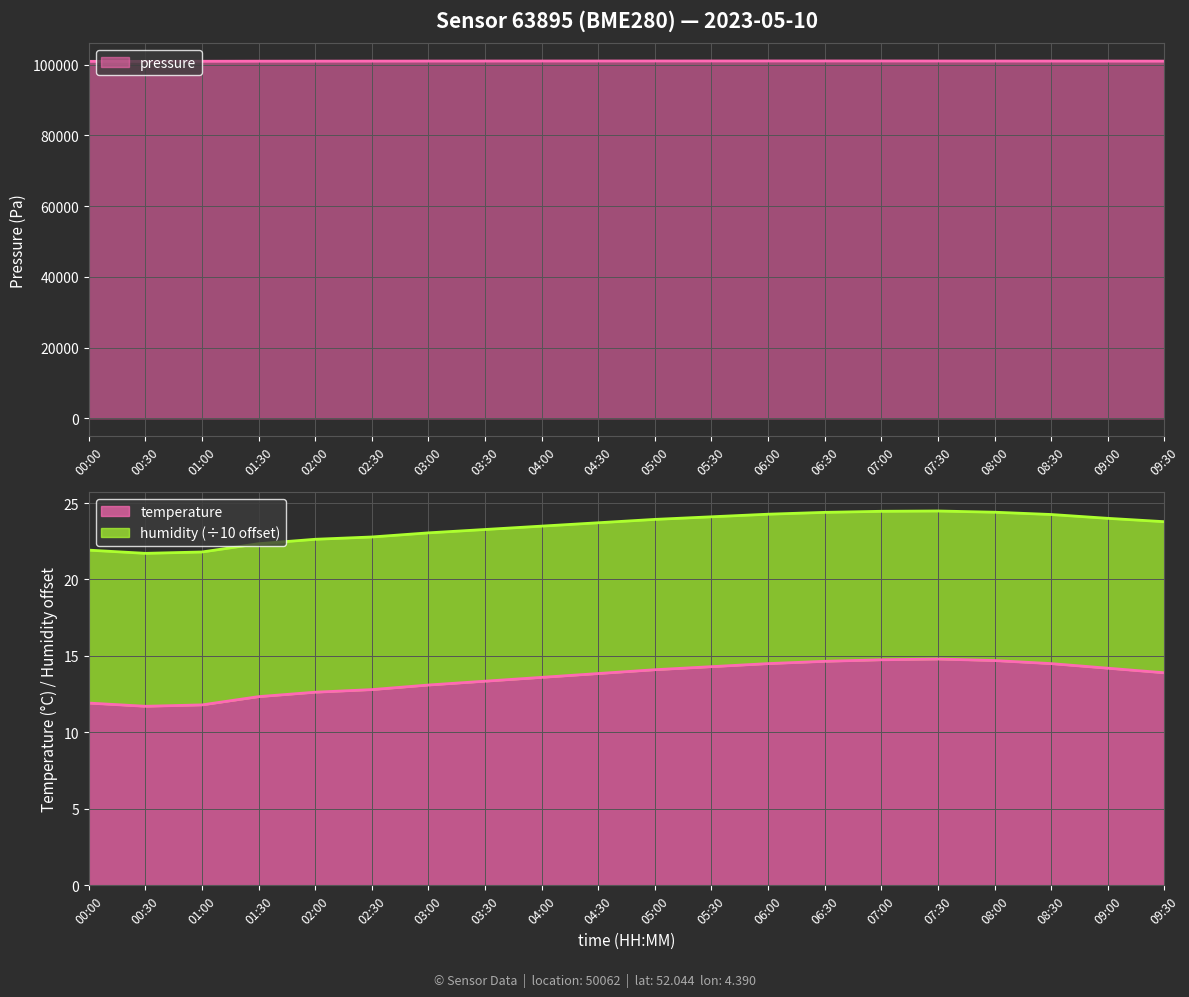

How many data points in pressure are less than 101028?

10